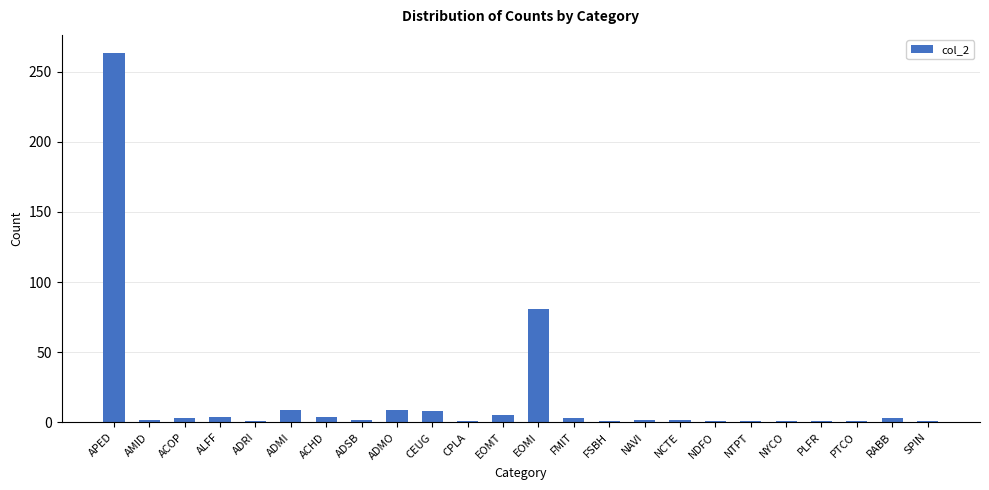

True or false: the data shows 1 at NTPT.

True